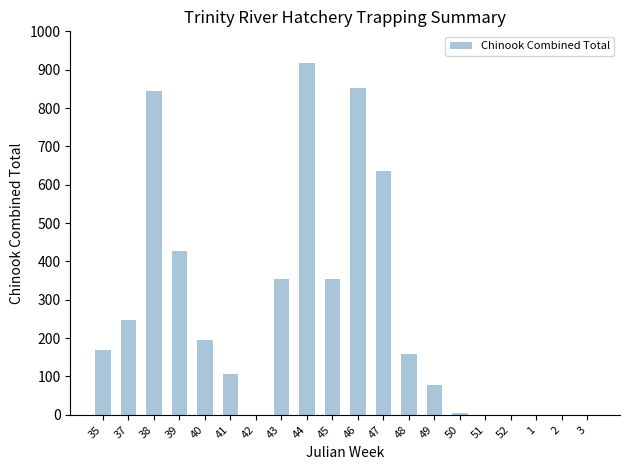

How many categories are shown in the chart?

20